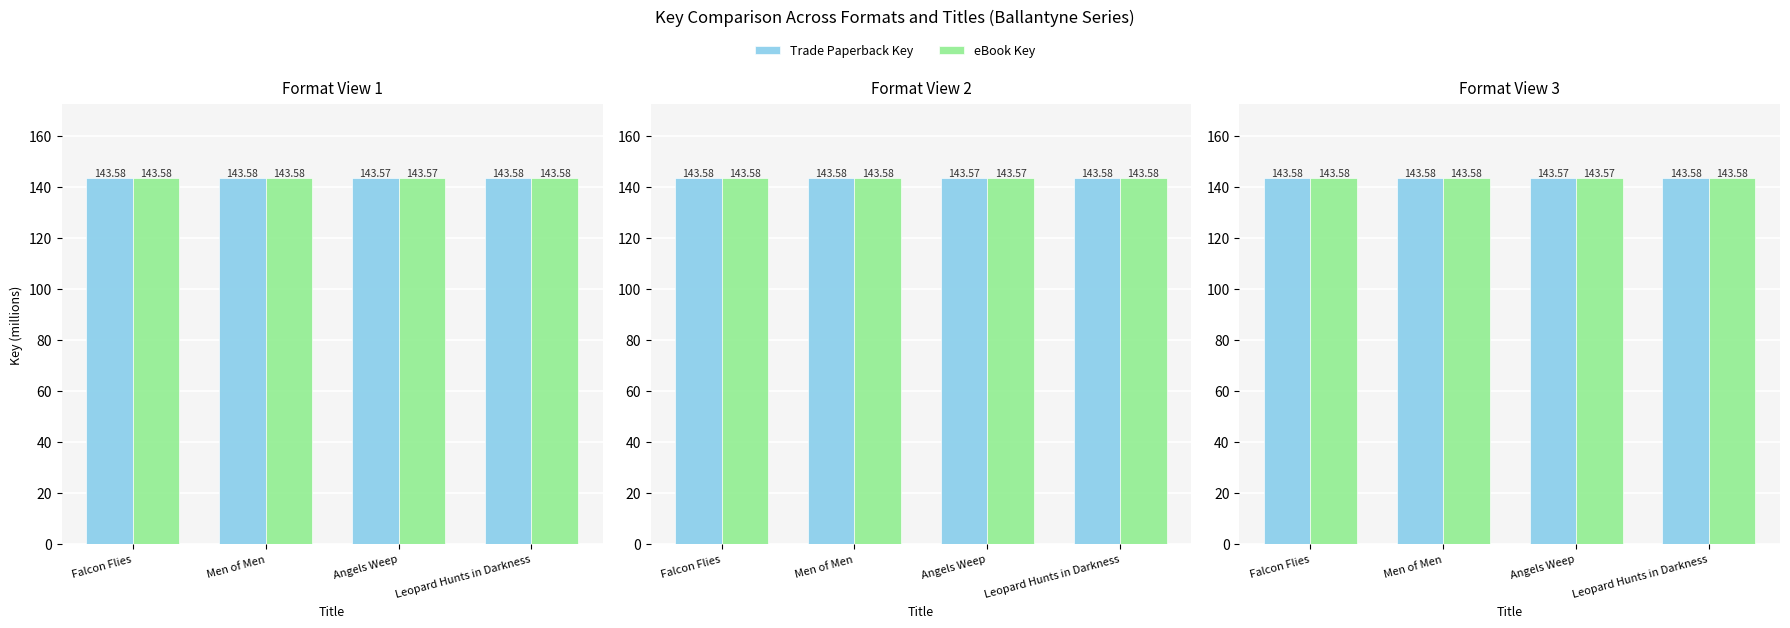

The value of Trade Paperback Key at Falcon Flies is 143.6. True or false?

True